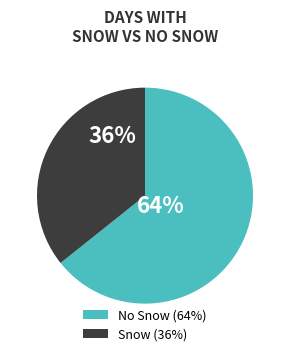

To the nearest percent, what is the combined percentage of No Snow (64%) and Snow (36%)?

100%